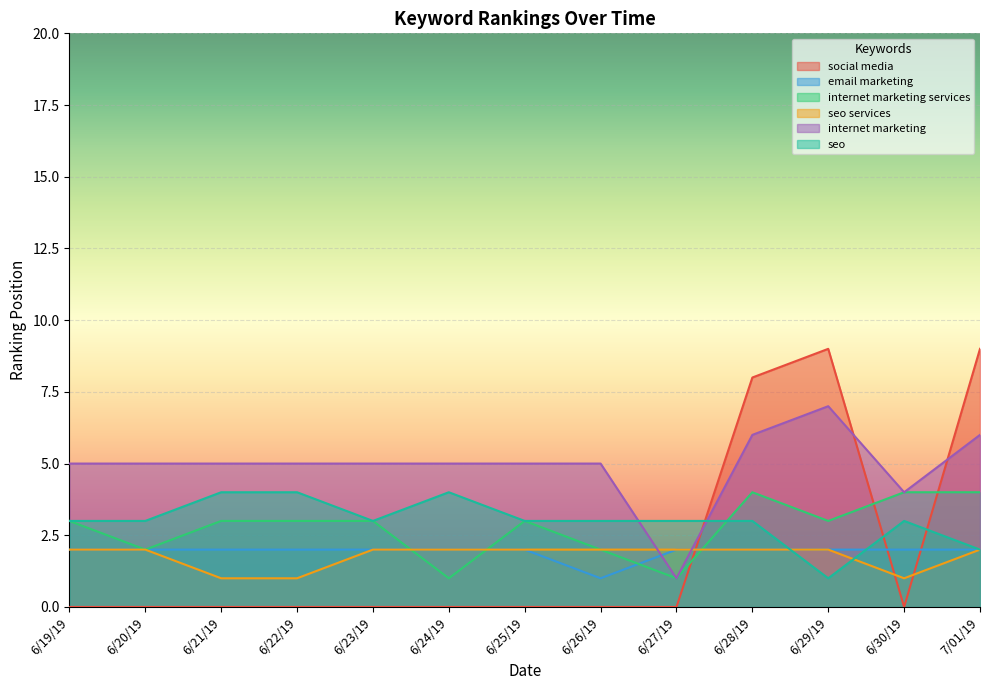

True or false: email marketing and internet marketing cross at least once.

True